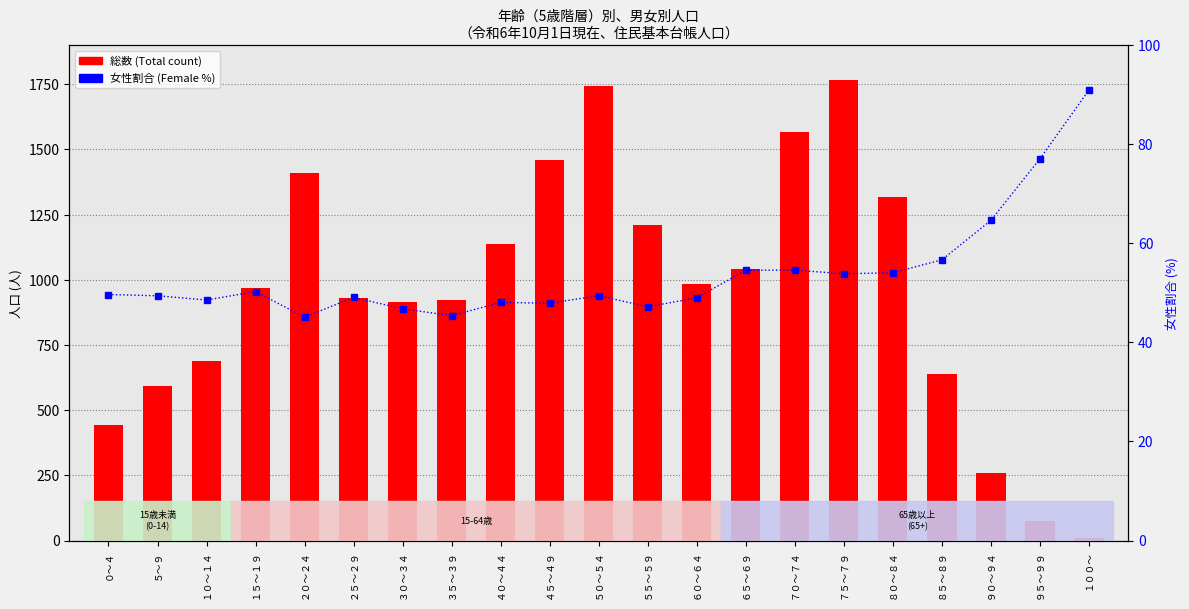

What is the maximum value for 総数 (Total)?

1766.0